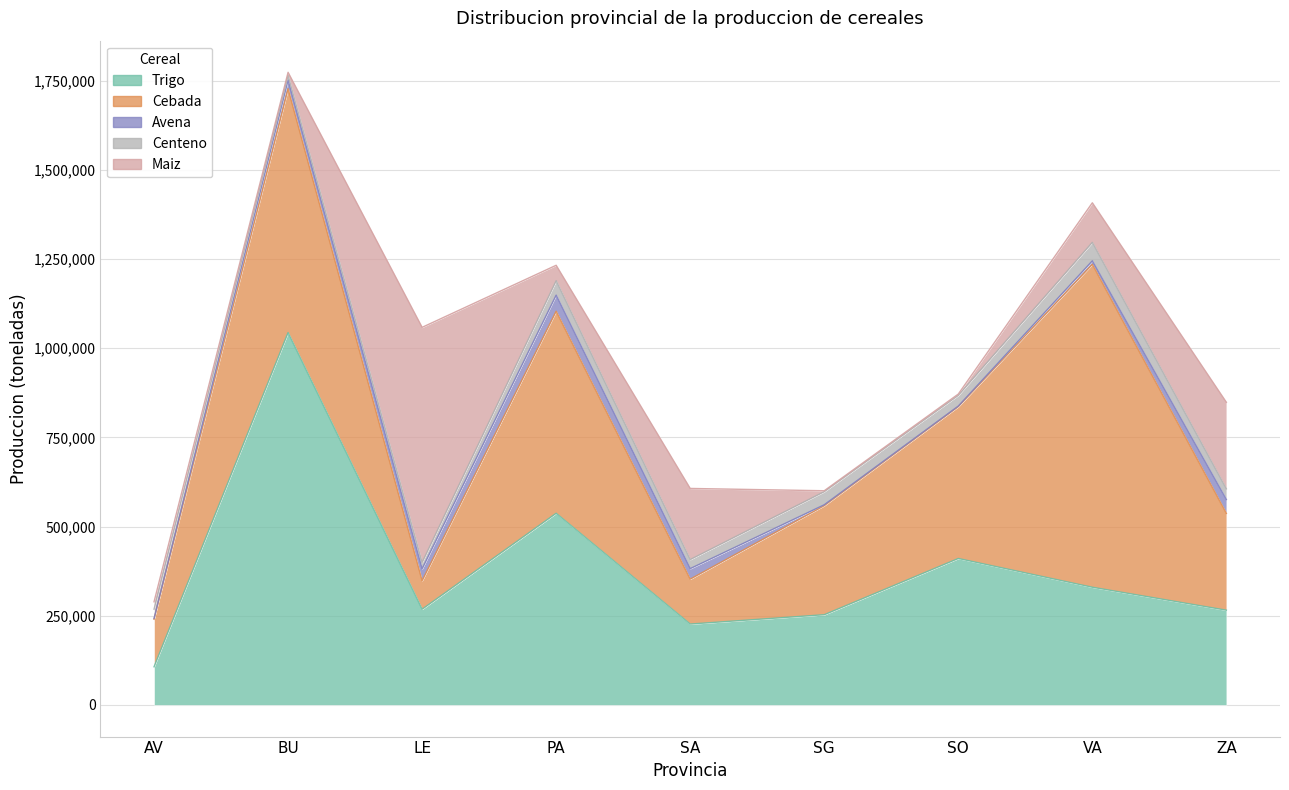

Between SG and SO, which series saw the biggest shift?

Trigo